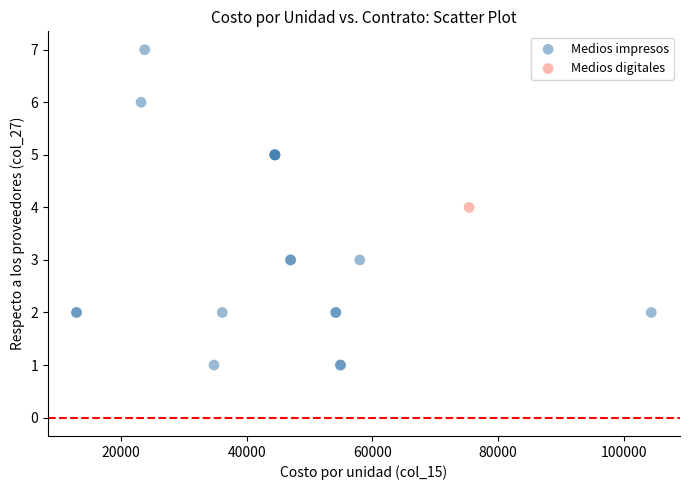

What are all the series names shown in the legend?

Medios impresos, Medios digitales